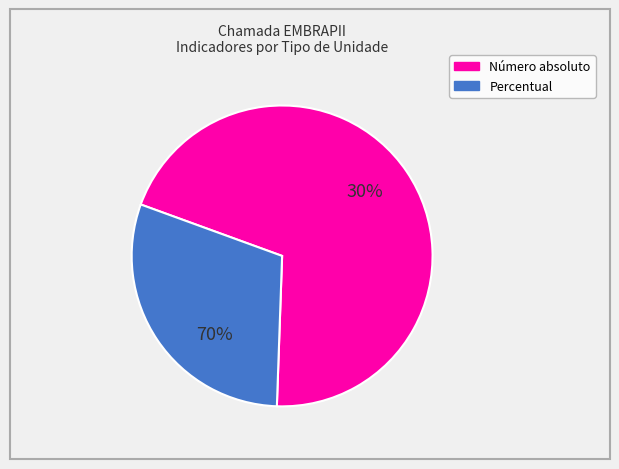

What percentage do Número absoluto and Percentual together represent?

100.0%